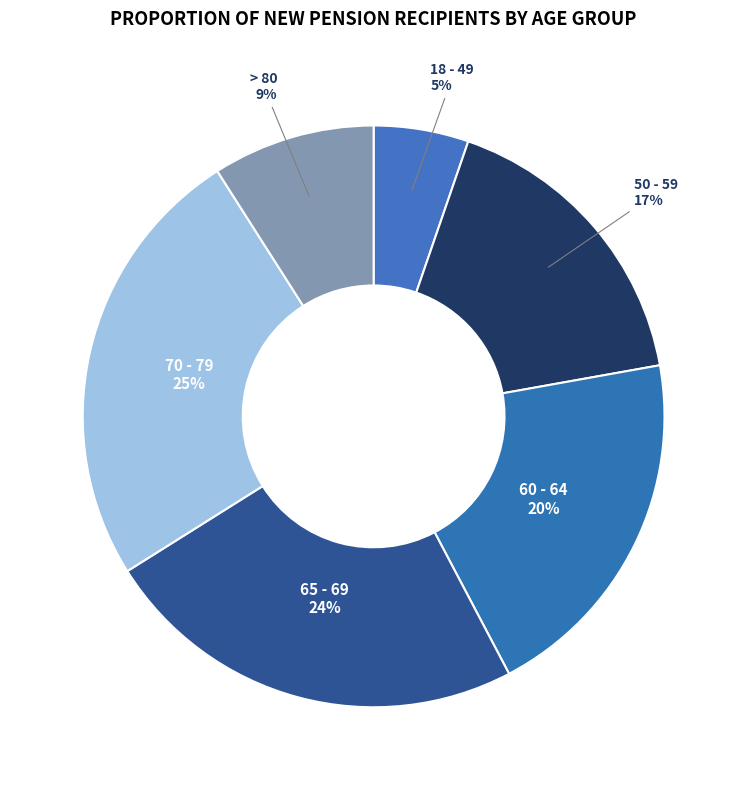

How many slices are in this pie chart?

6